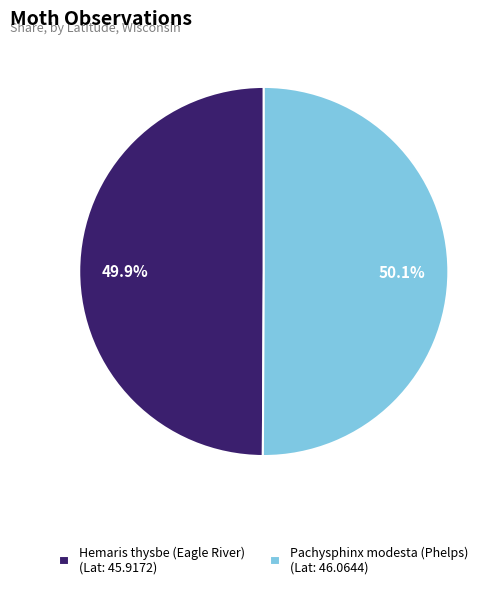

How many segments does this pie chart have?

2